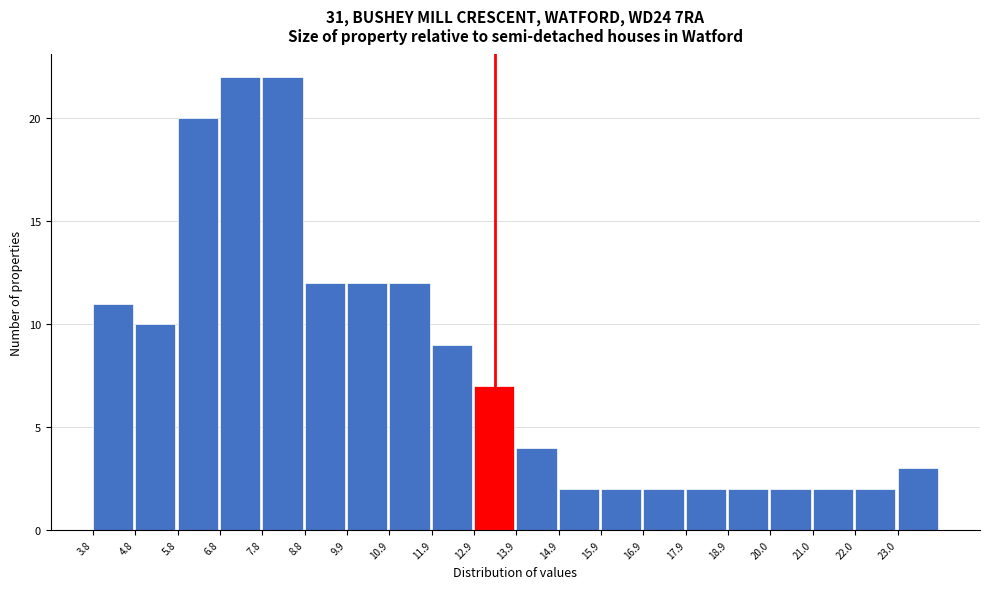

What is the height of the bar covering 6.8 to 7.8 on the x-axis? Neither the bar edges nor the heights are printed on the chart, so give them approximately, as read against the axes.

22